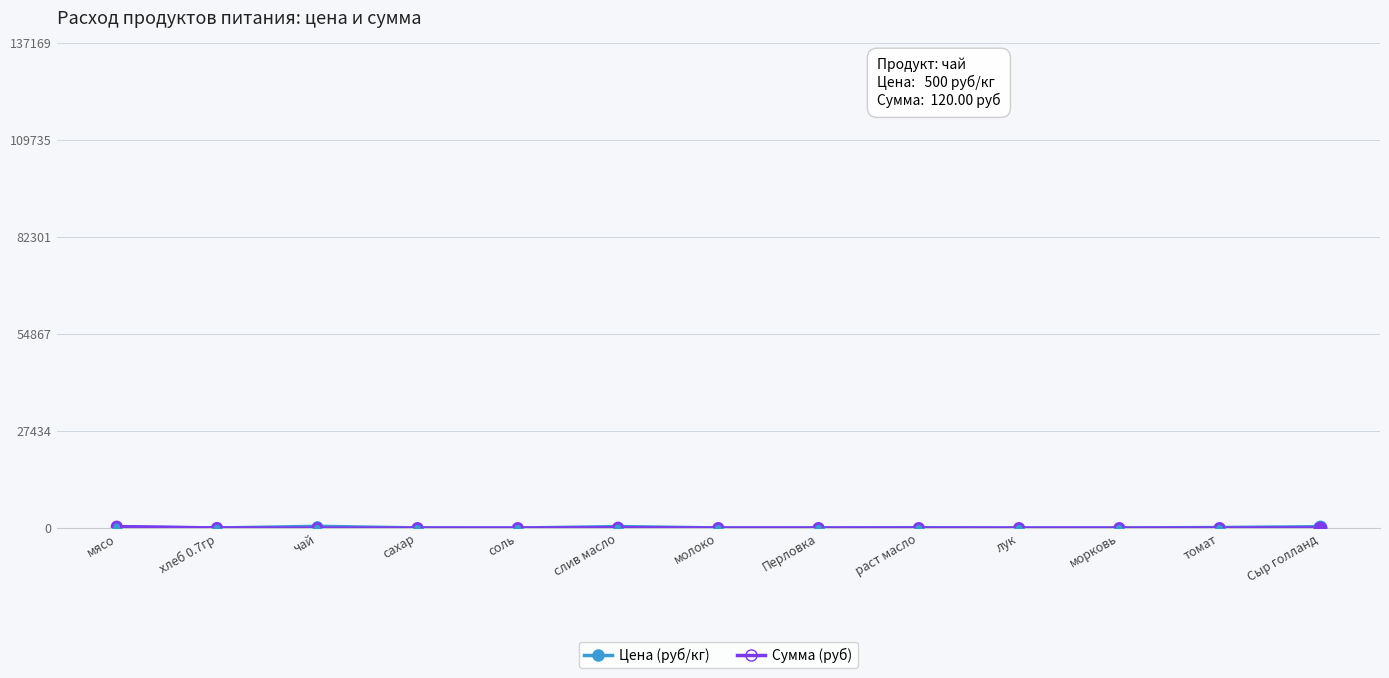

What are all the series names shown in the legend?

Цена (руб/кг), Сумма (руб)